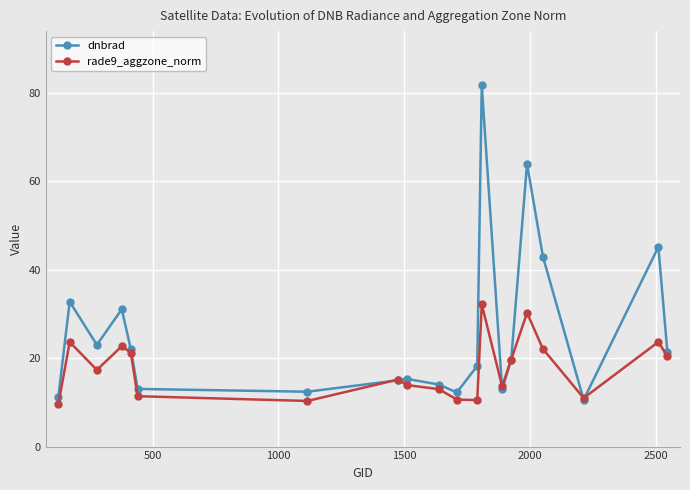

Rank the series by their average value, from highest to lowest.

dnbrad, rade9_aggzone_norm